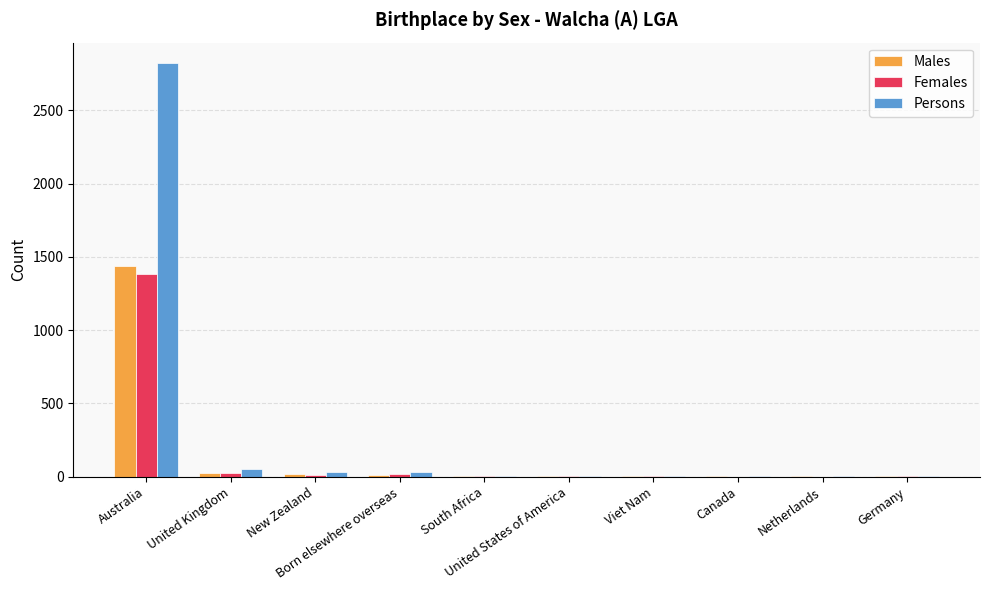

Which series has the largest total across all categories?

Persons